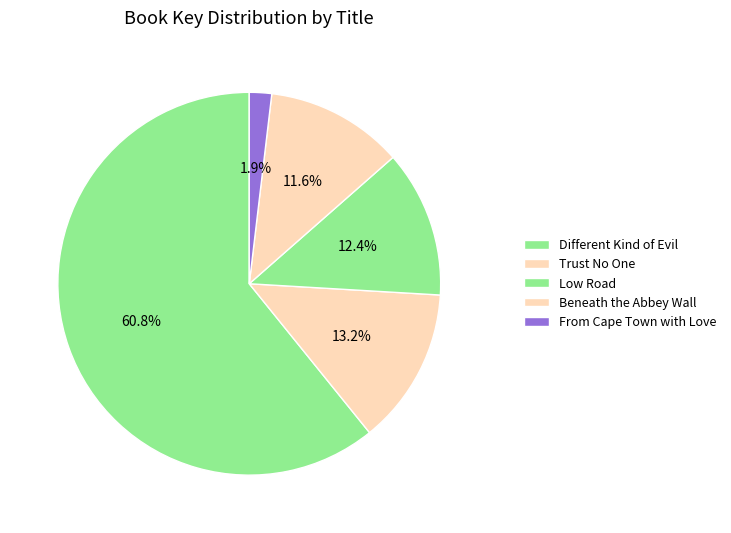

To the nearest percent, what portion does Trust No One represent?

13%